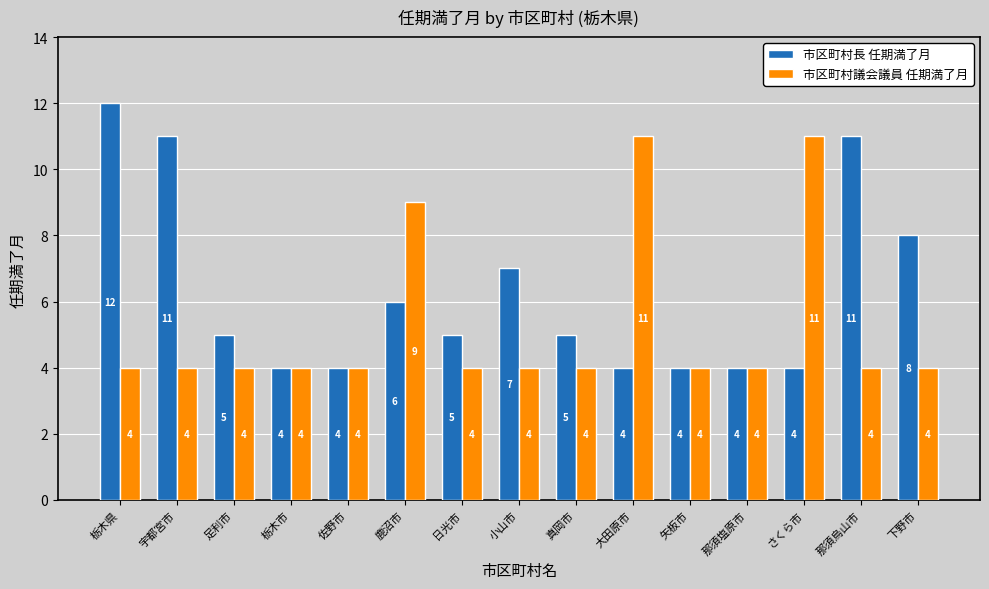

How many bars are there in total?

30